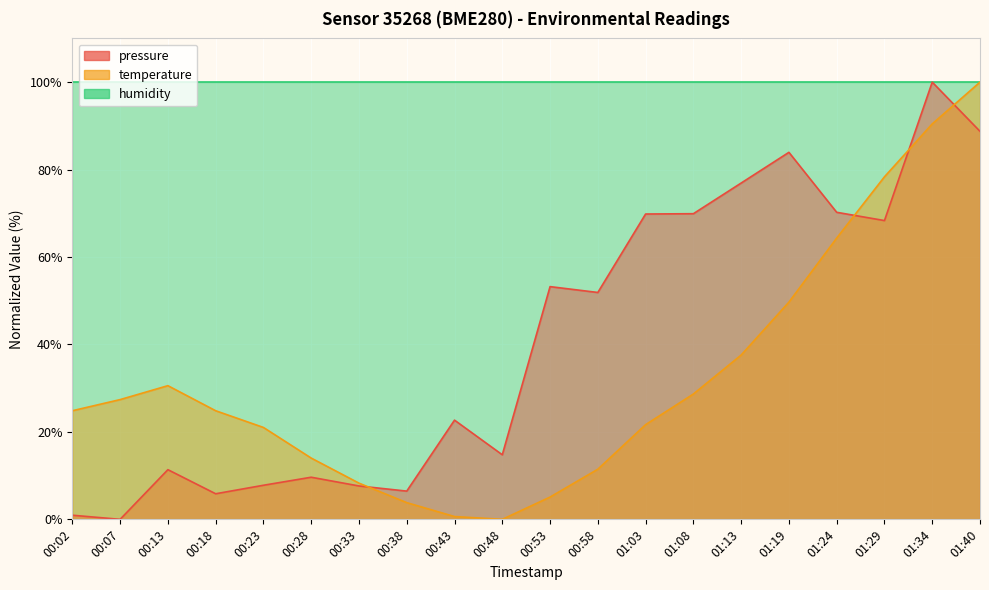

How many positive values does the pressure series have?

19